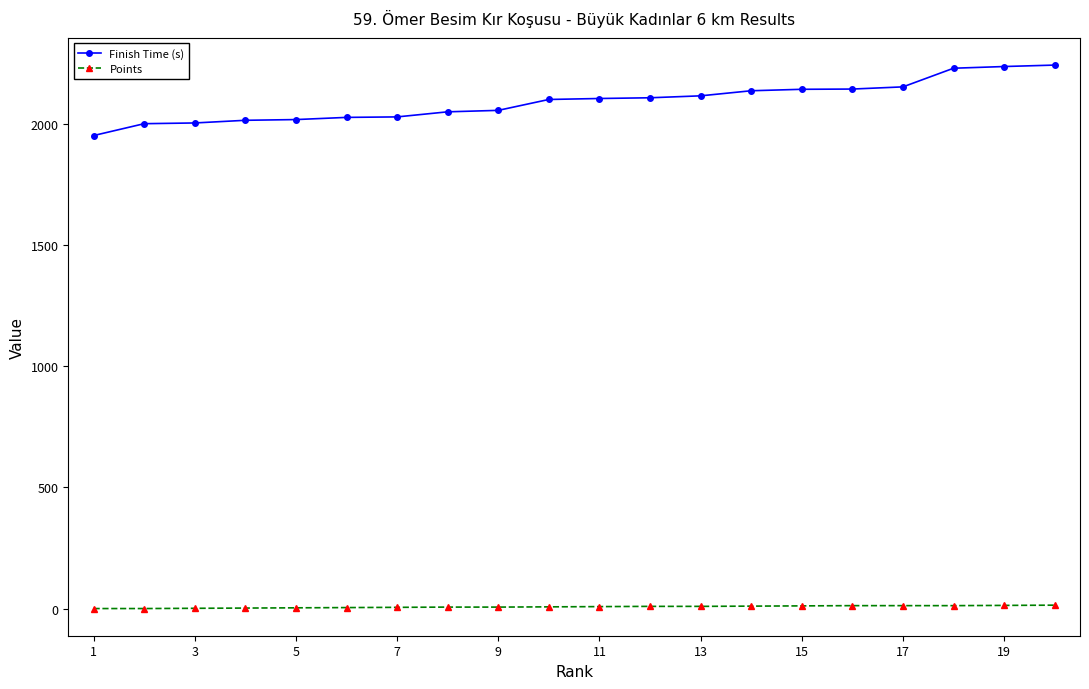

What is the sum of all Points values?

144